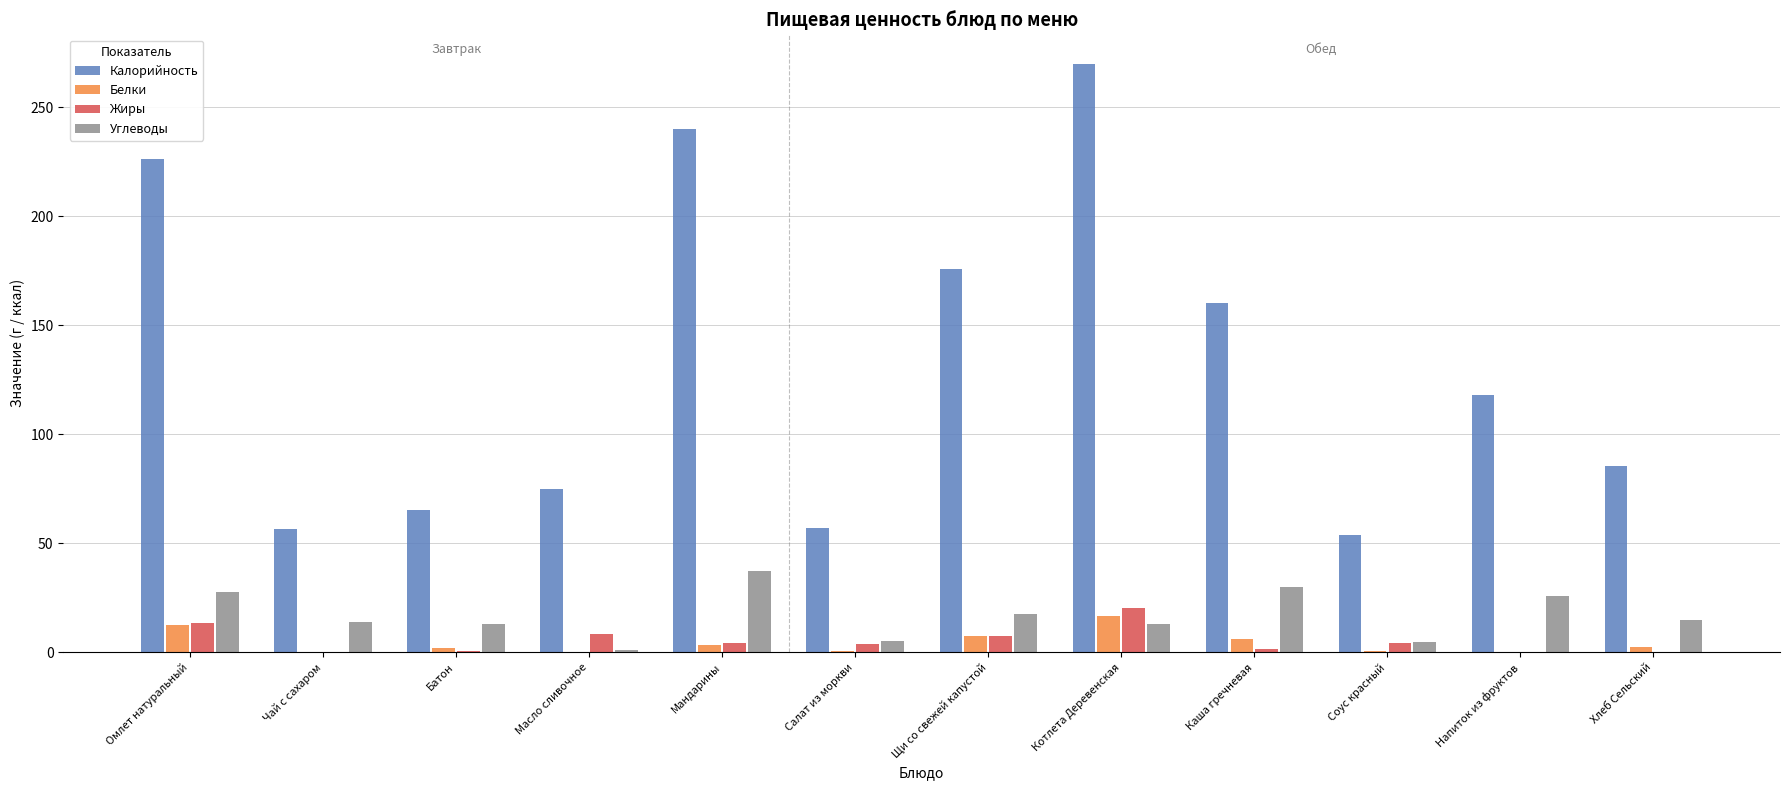

Is it true that Калорийность equals 160.1 at Каша гречневая?

True